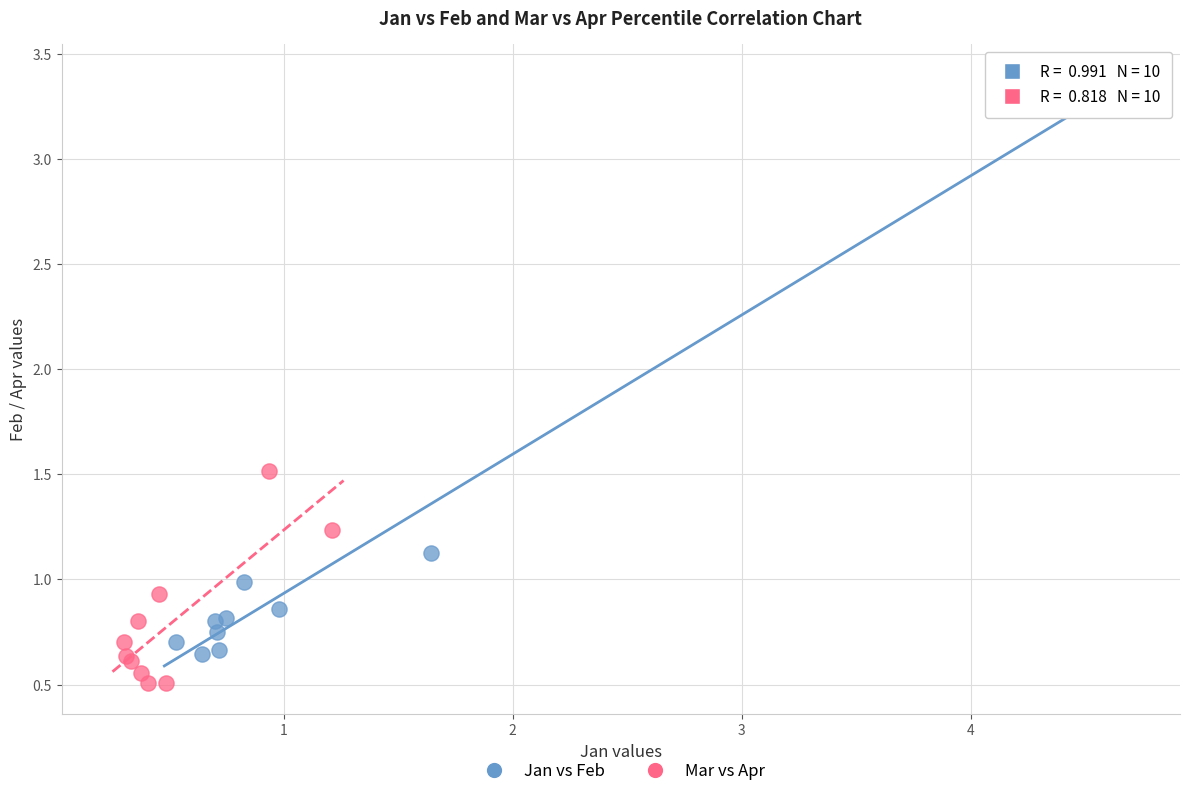

Which series reaches the maximum Y coordinate?

Jan vs Feb